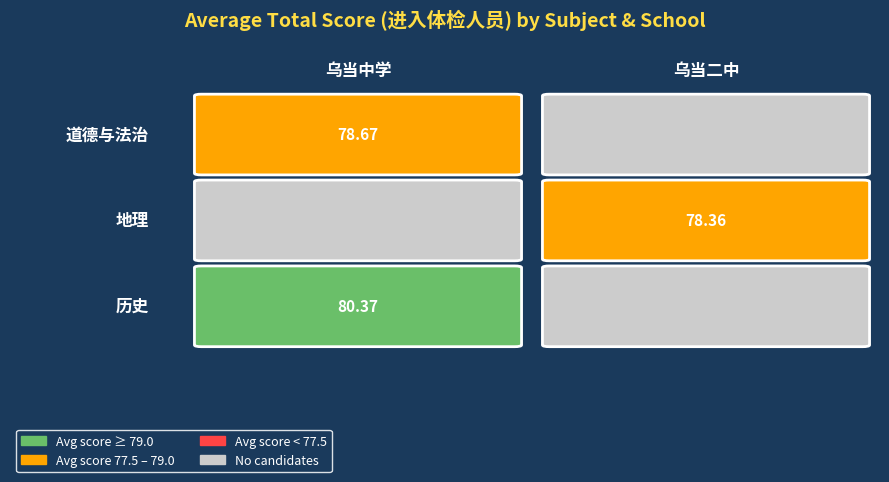

Which category has the highest value across all series?

历史_乌当中学